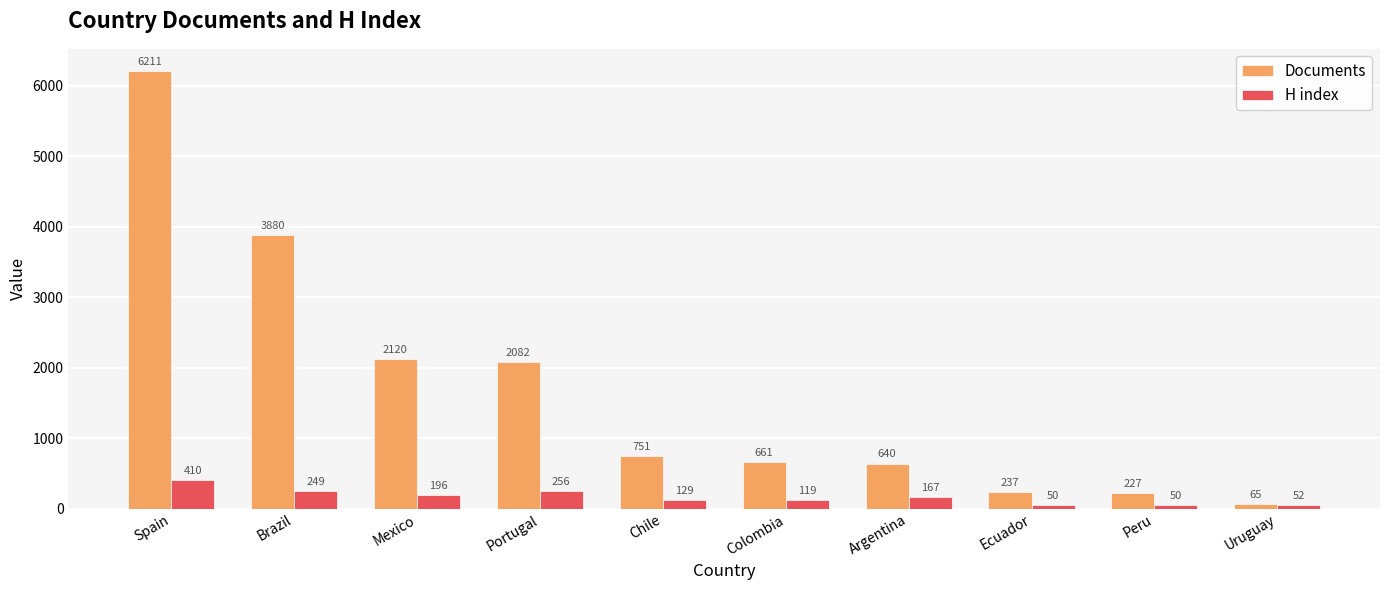

What is the value of the H index bar at the 9th from the left?

50